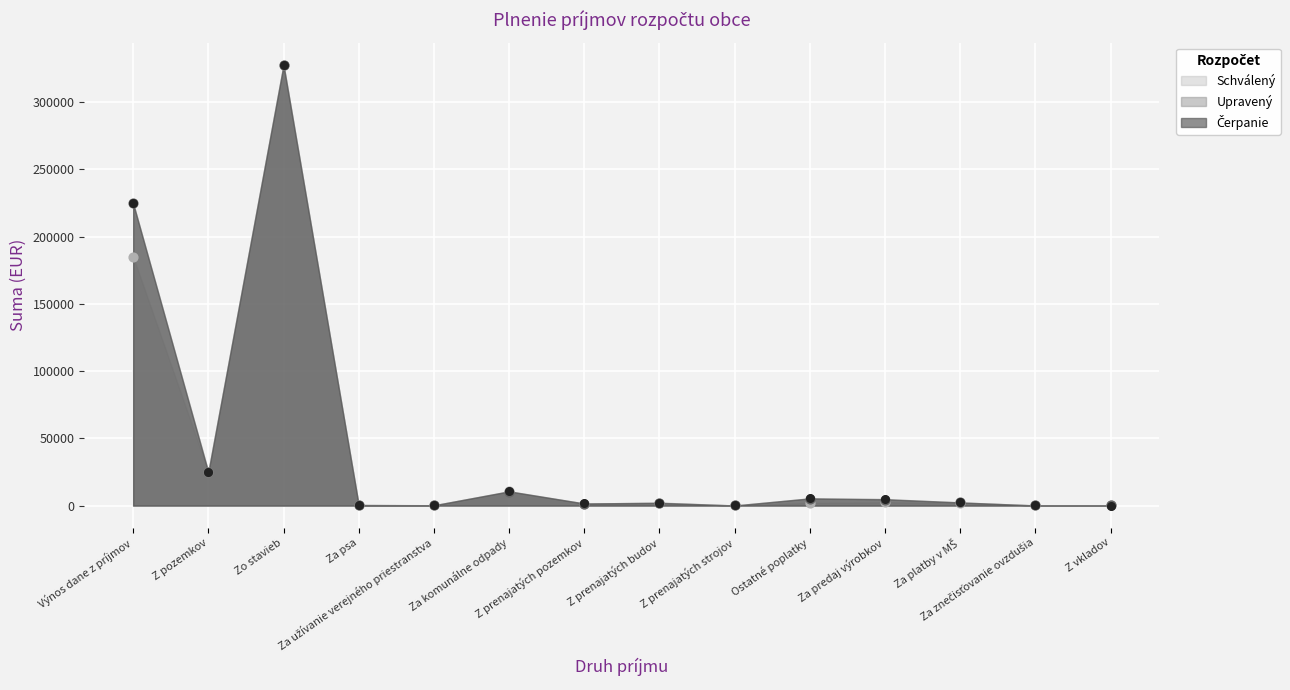

Which series has the largest total across all categories?

Upravený